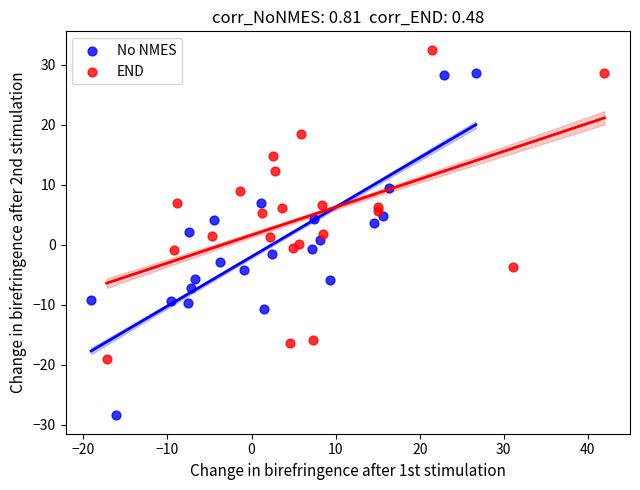

Which series contains the highest Y value?

END